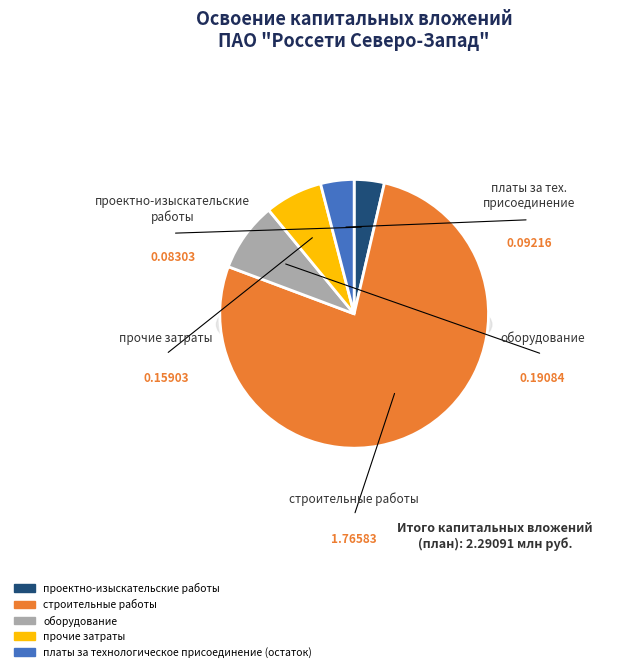

To the nearest percent, what portion does прочие затраты represent?

7%